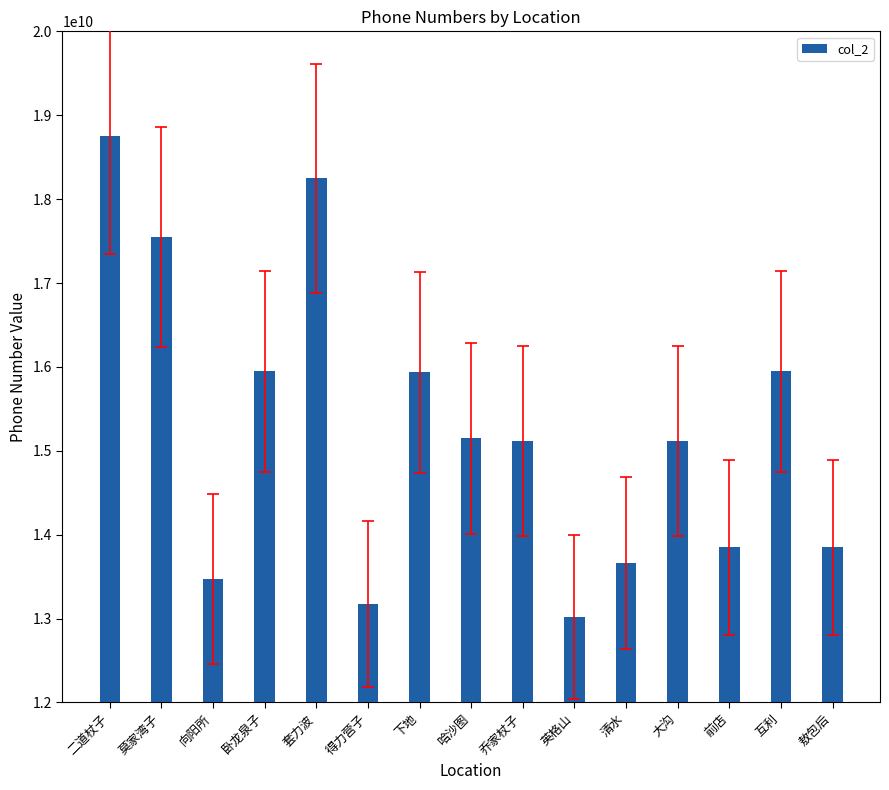

Which has a higher value, 清水 or 哈沙图?

哈沙图